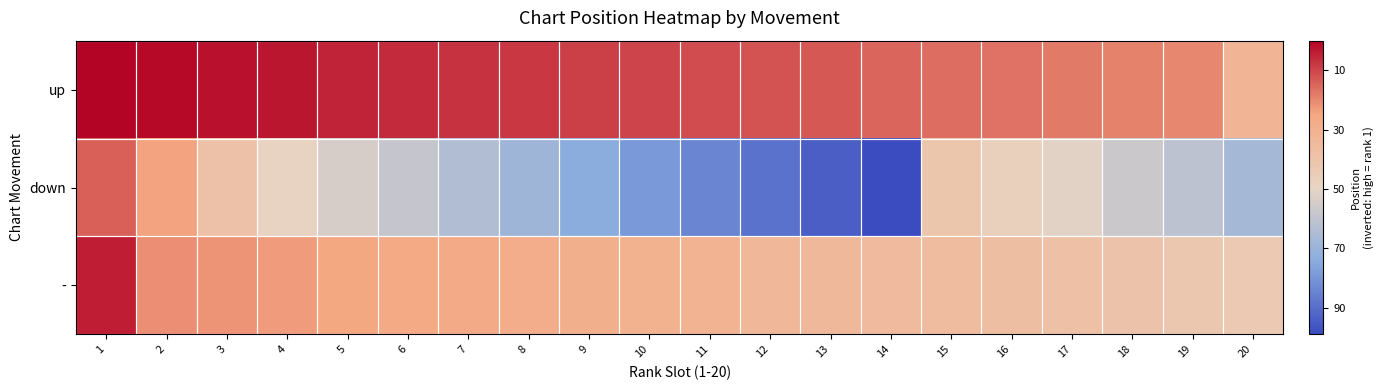

At which category does the chart reach its peak across all series?

1